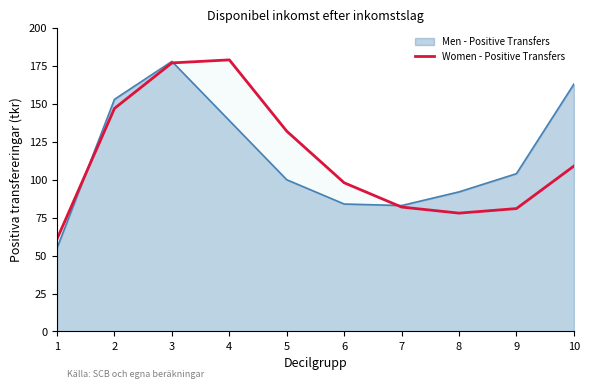

What is the average value?

114